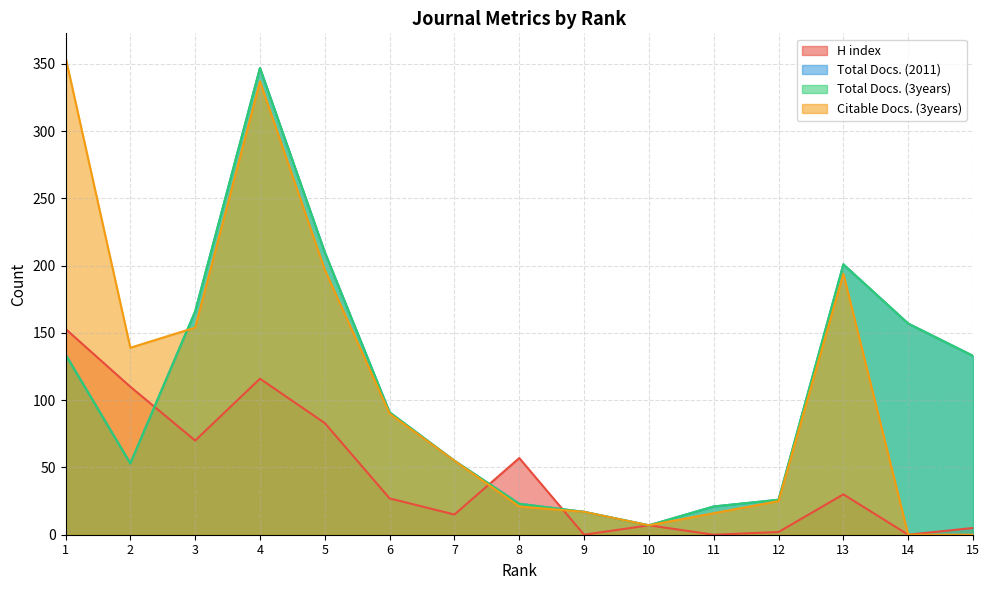

True or false: Total Docs. (3years) and Citable Docs. (3years) intersect in this chart.

True